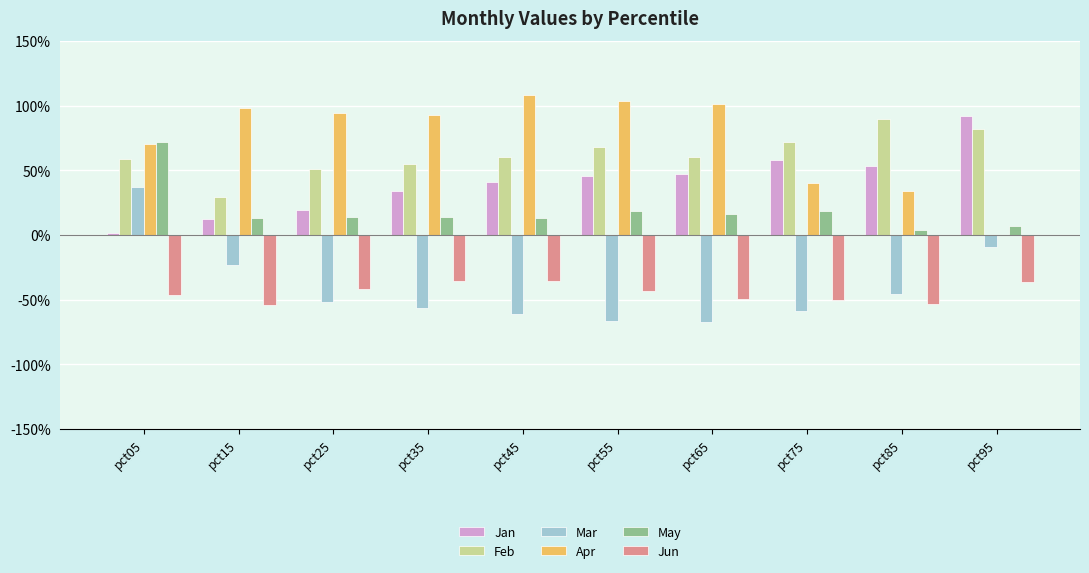

What is the greatest value displayed?

1.1